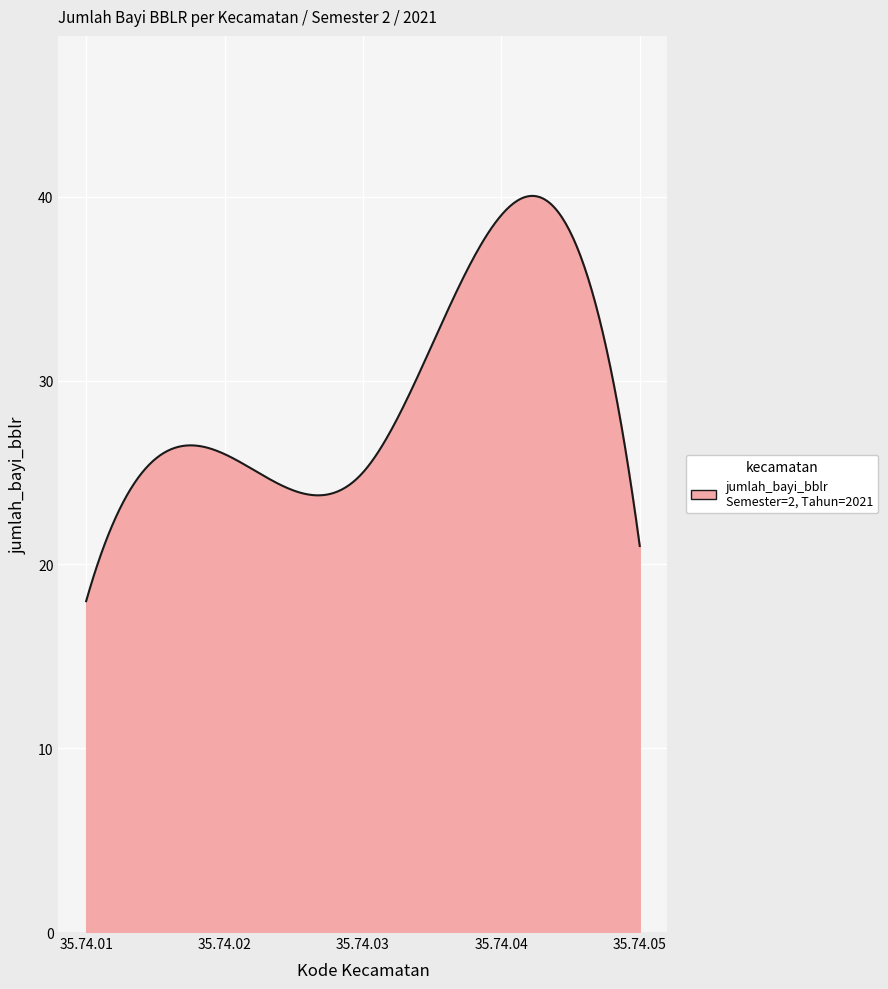

What is the minimum value shown in the chart?

18.0